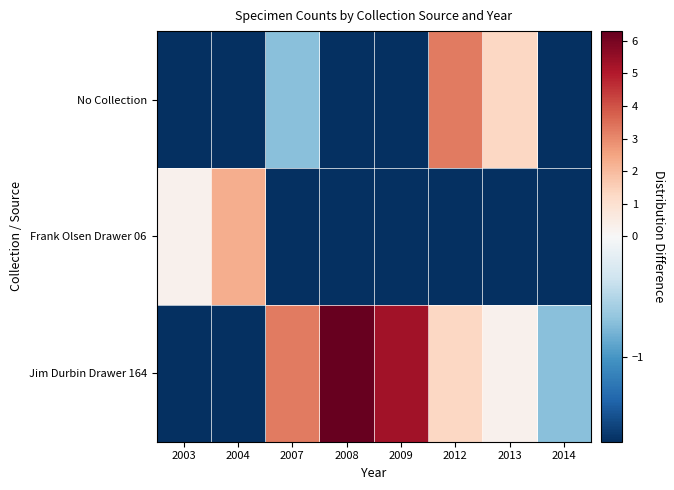

Reading left to right, extract all data points from this chart.

Jim Durbin Drawer 164: 2003=-1.7	2004=-1.7	2007=3.3	2008=6.3	2009=5.3	2012=1.3	2013=0.3	2014=-0.7
Frank Olsen Drawer 06: 2003=0.3	2004=2.3	2007=-1.7	2008=-1.7	2009=-1.7	2012=-1.7	2013=-1.7	2014=-1.7
No Collection: 2003=-1.7	2004=-1.7	2007=-0.7	2008=-1.7	2009=-1.7	2012=3.3	2013=1.3	2014=-1.7